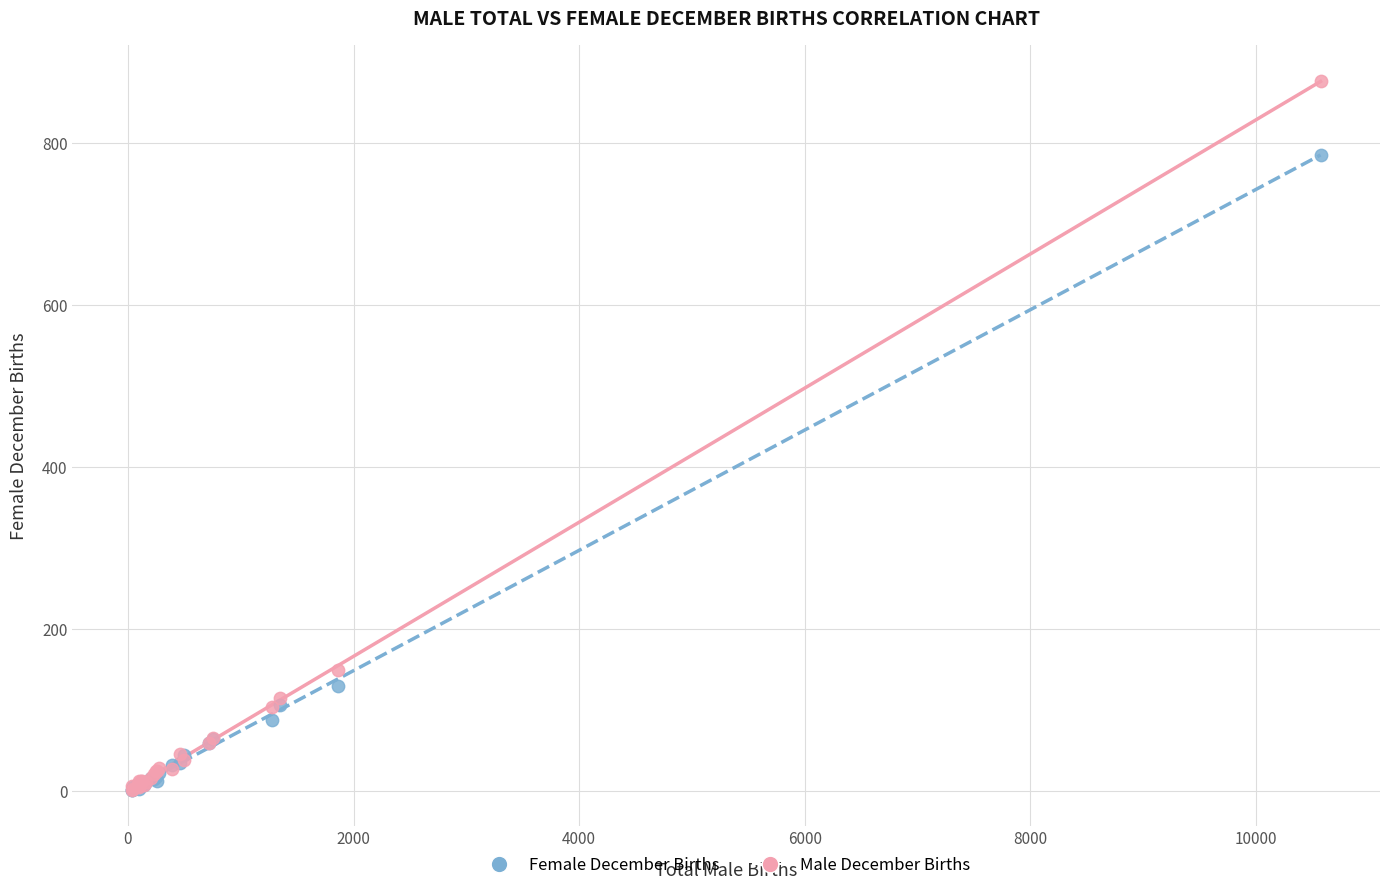

Which series contains the highest Y value?

Male December Births